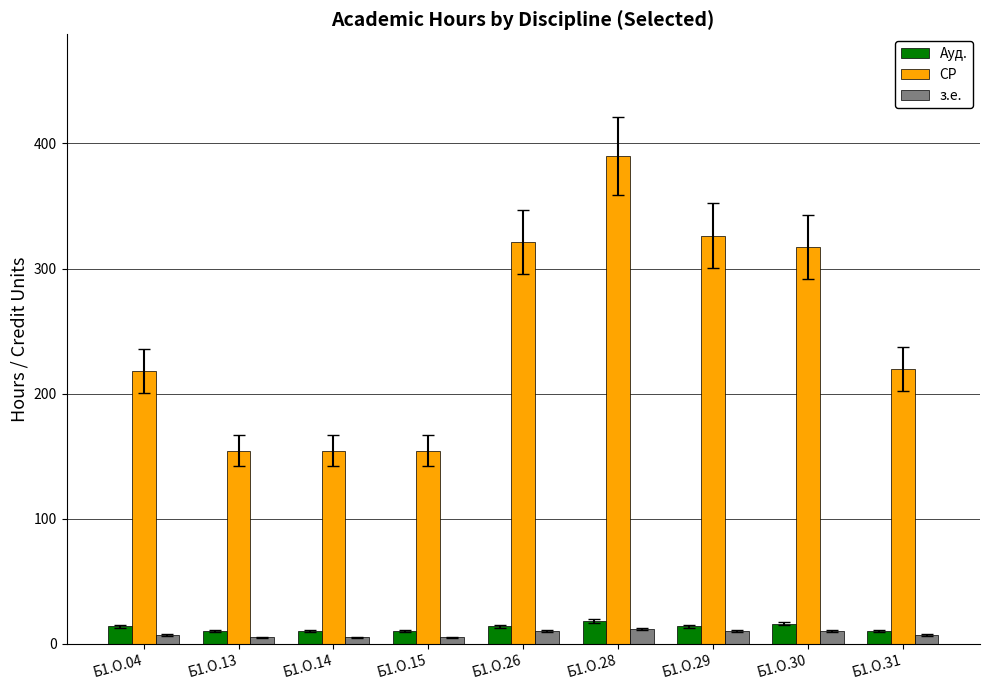

Is it true that СР equals 154.4 at Б1.О.13?

True